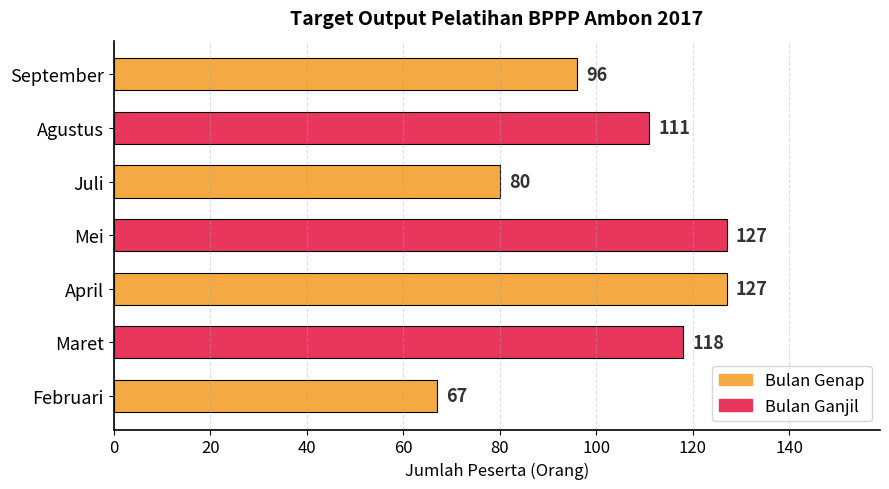

What is the minimum value shown in the chart?

67